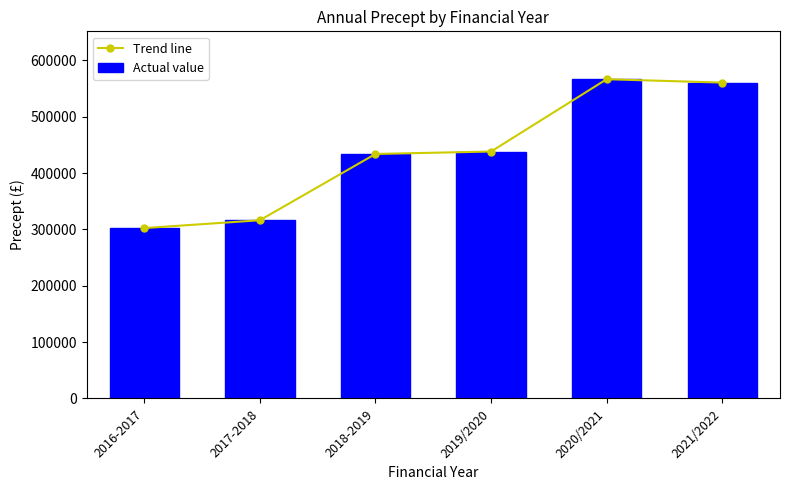

What is the label of the 6th bar from the left?

2021/2022